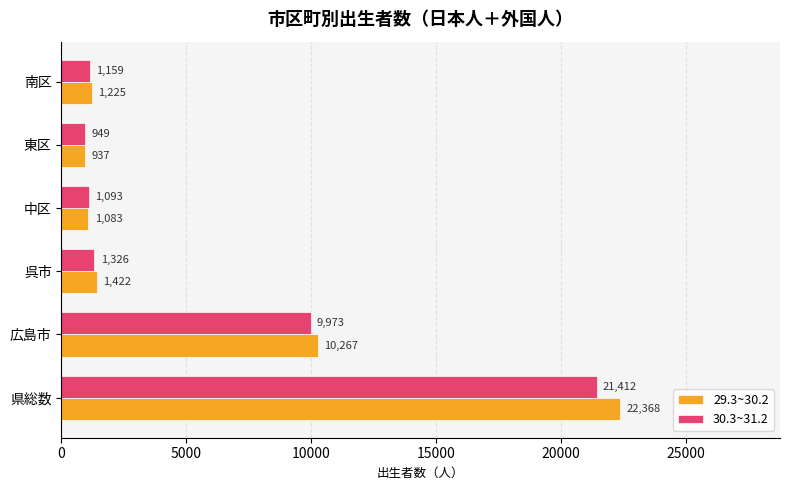

Which series has the largest range (max minus min)?

29.3~30.2